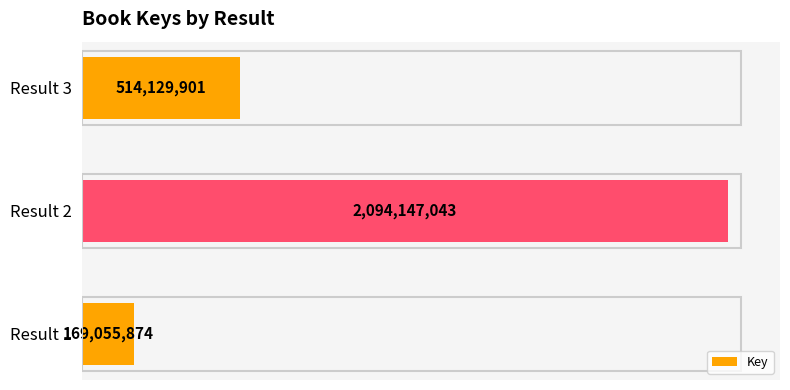

Count the values in the range 169055874 to 2094147043.

3